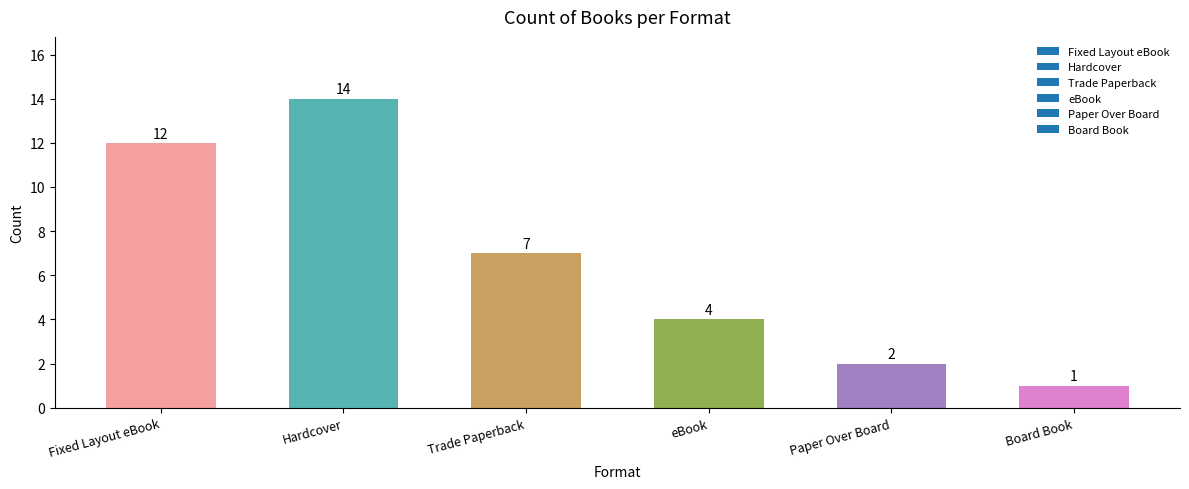

What is the average value?

7